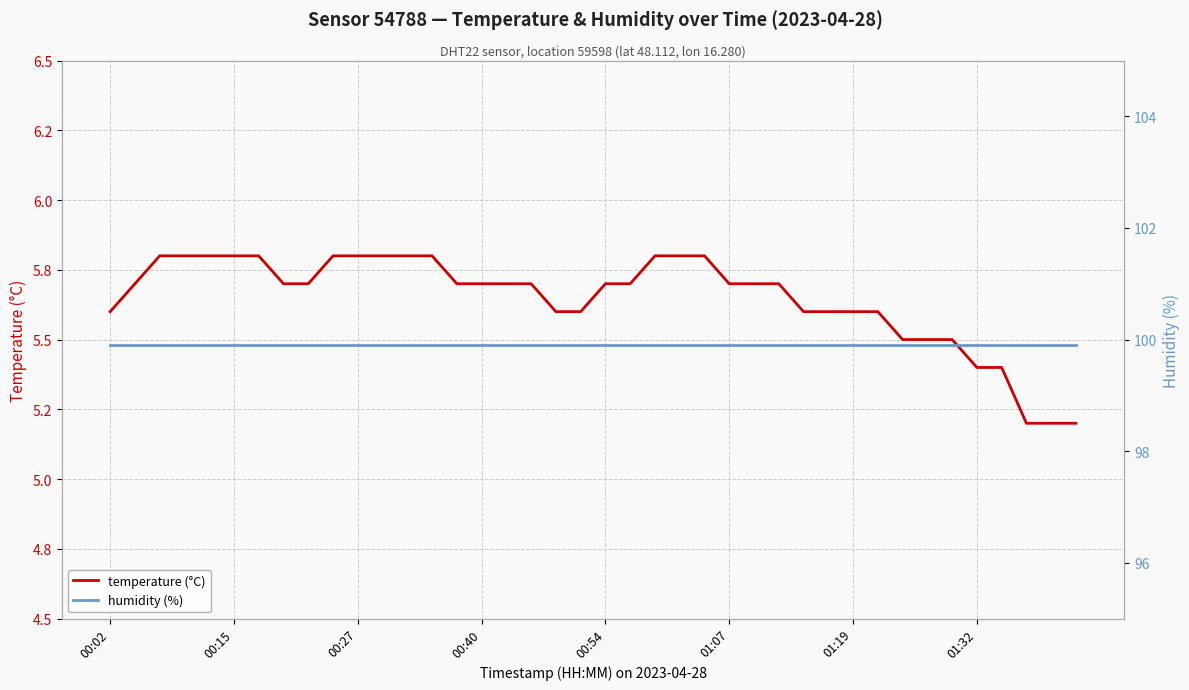

What is the difference between the maximum and minimum values in the temperature (°C) series?

0.6